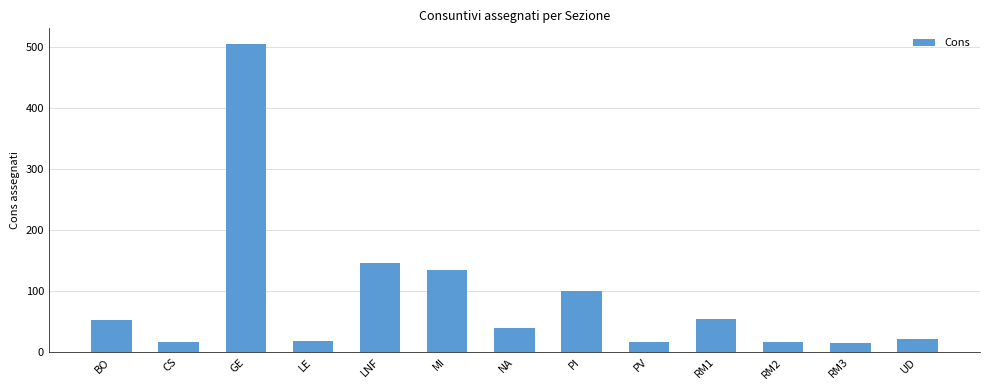

How many data points are less than 40?

6